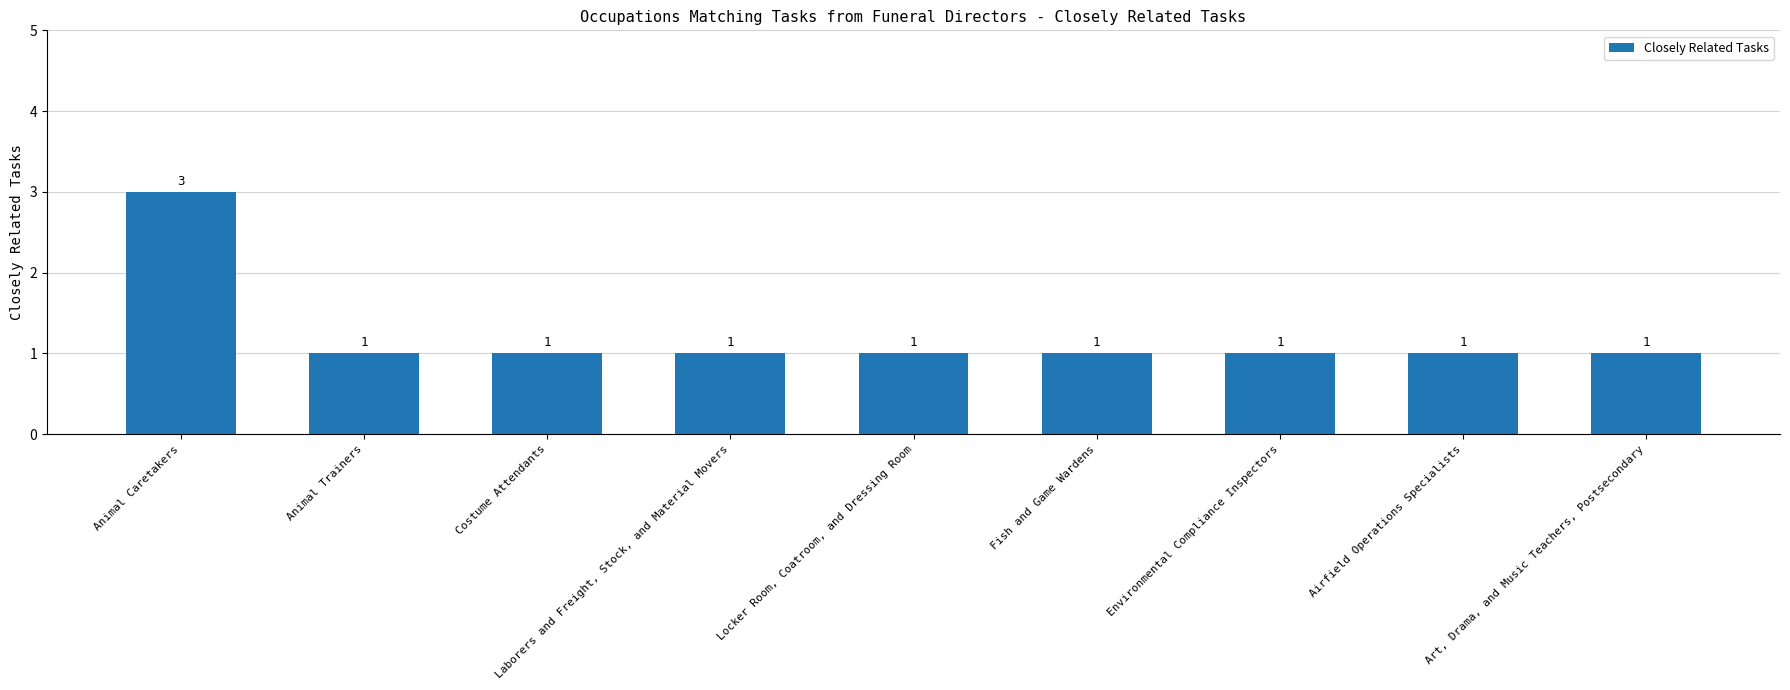

The chart shows a value of 1 at Locker Room, Coatroom, and Dressing Room. True or false?

True